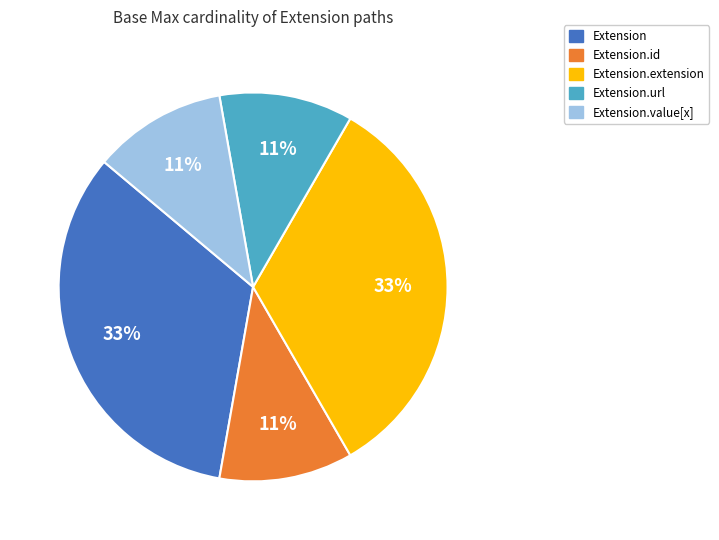

Does any single category account for the majority?

No